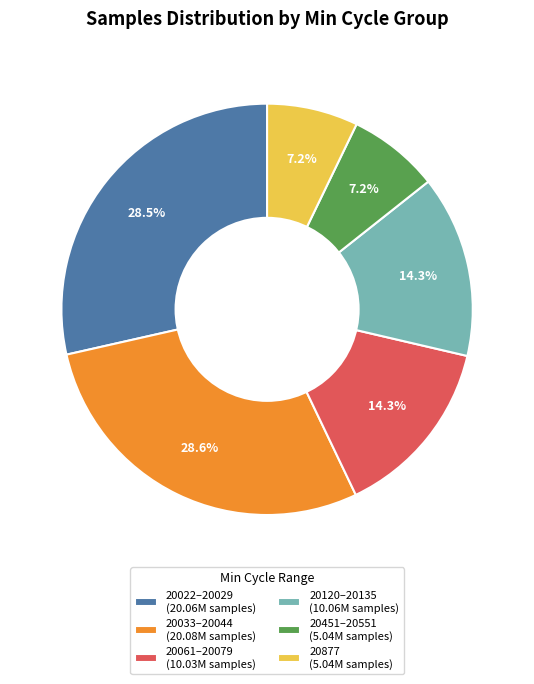

How much of the chart is everything except 20033–20044 (20.08M samples)?

71.4%